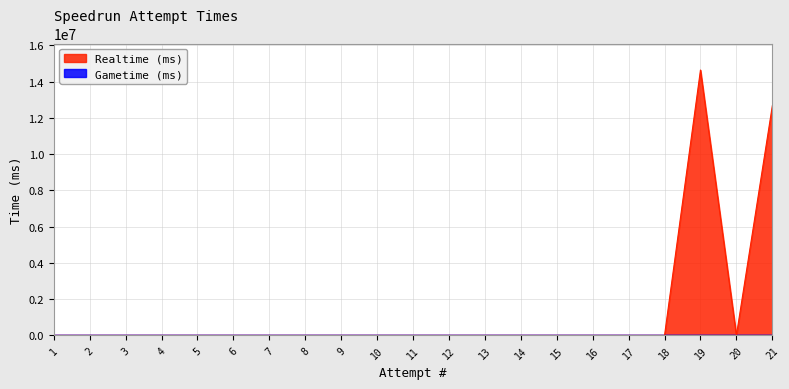

What is the approximate value at 19, to the nearest 10?

14644540